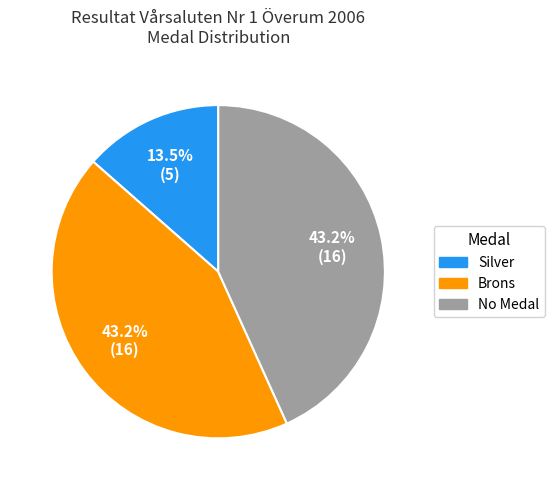

Does any single category account for the majority?

No